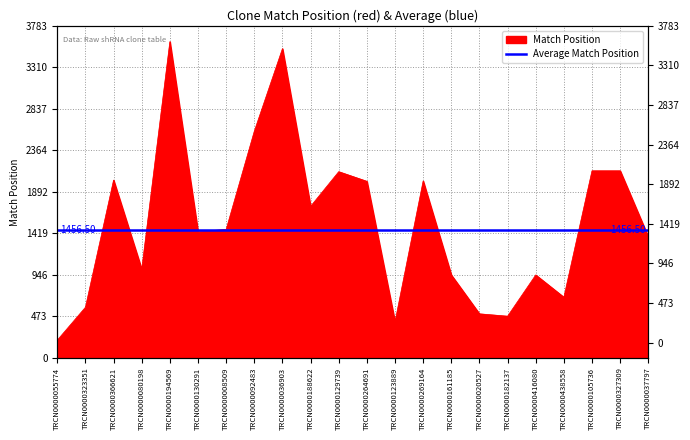

What is the difference between the maximum and second lowest values?

3193